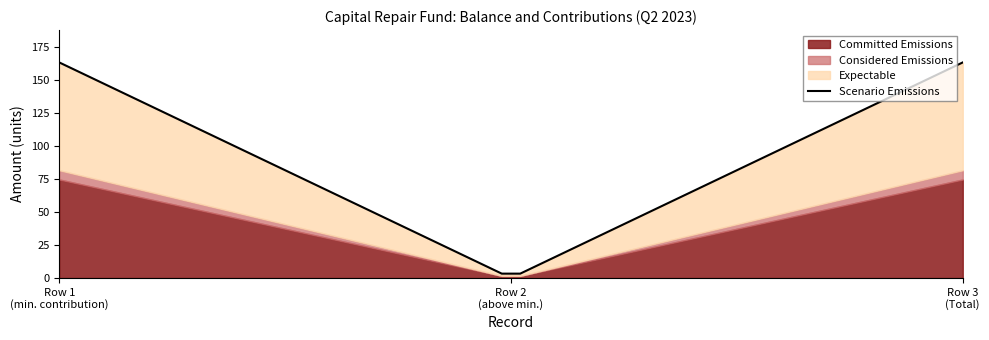

How many distinct data groups are displayed?

4